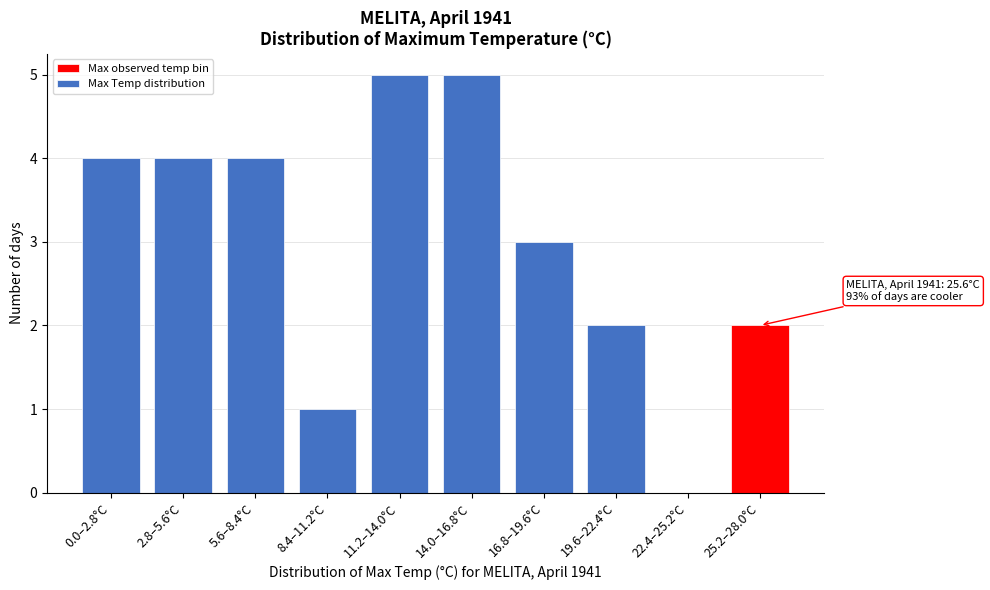

Reading left to right, transcribe all the data shown in this chart.

0.0–2.8°C=4	2.8–5.6°C=4	5.6–8.4°C=4	8.4–11.2°C=1	11.2–14.0°C=5	14.0–16.8°C=5	16.8–19.6°C=3	19.6–22.4°C=2	22.4–25.2°C=0	25.2–28.0°C=2